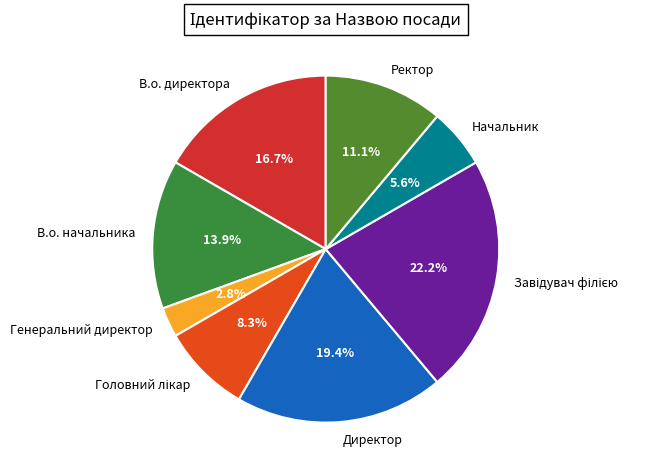

Which category has the smallest portion of the pie?

Генеральний директор